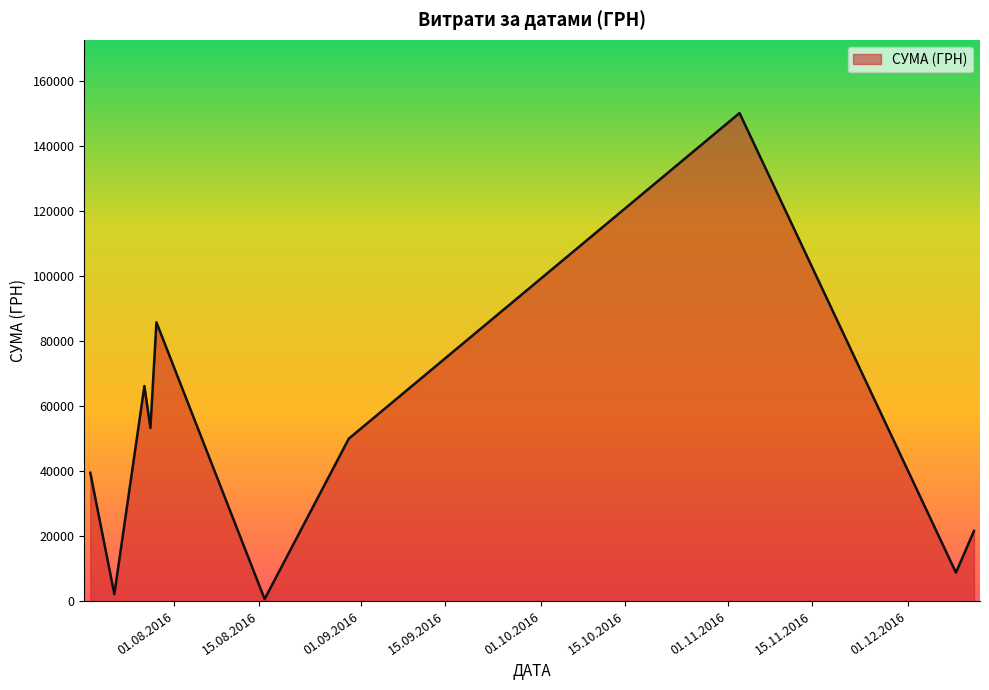

What is the maximum value shown in the chart?

150216.7